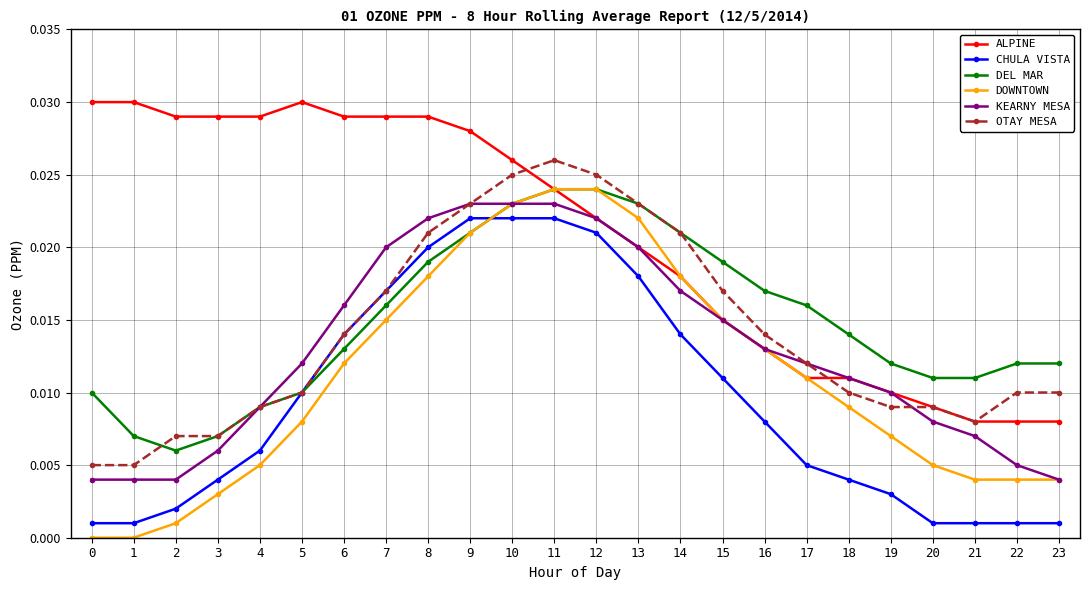

Between 4 and 12, which series saw the biggest shift?

DOWNTOWN